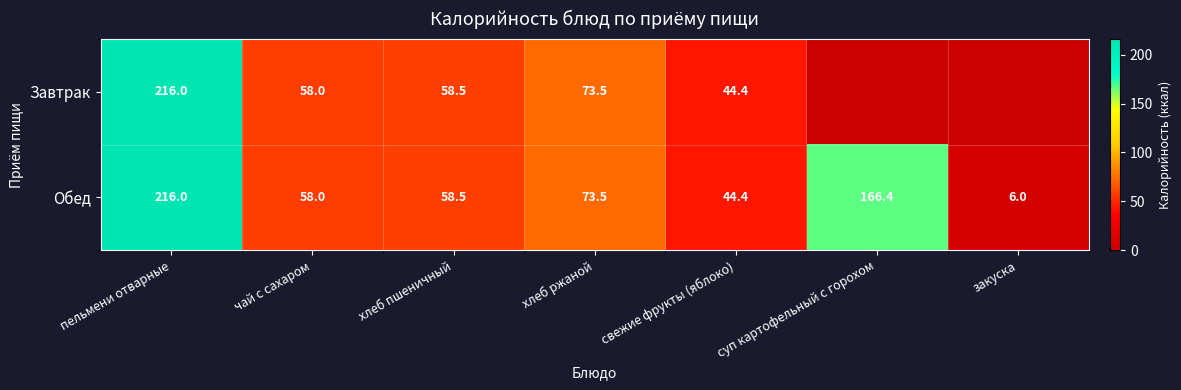

At which label does Обед reach its minimum?

закуска